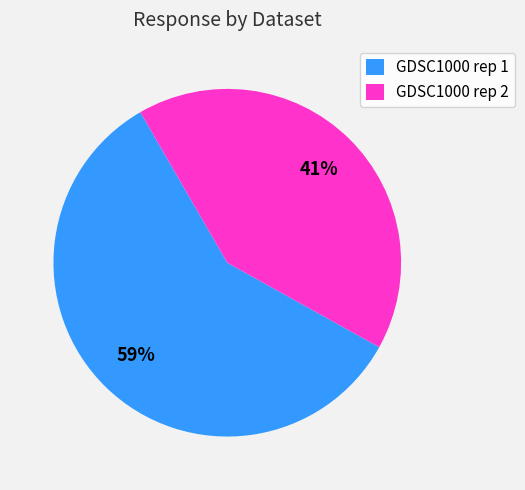

Which category has the smallest portion of the pie?

GDSC1000 rep 2